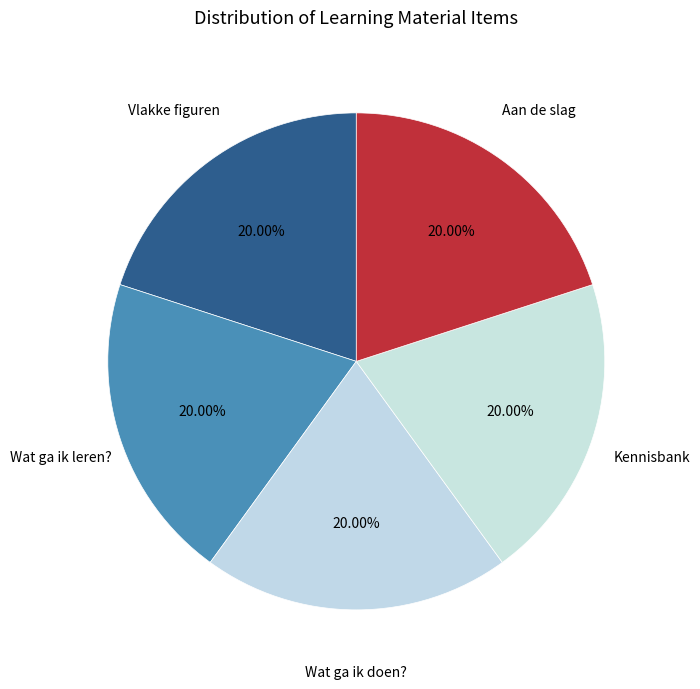

To the nearest percent, what is the combined percentage of Wat ga ik doen? and Wat ga ik leren??

40%